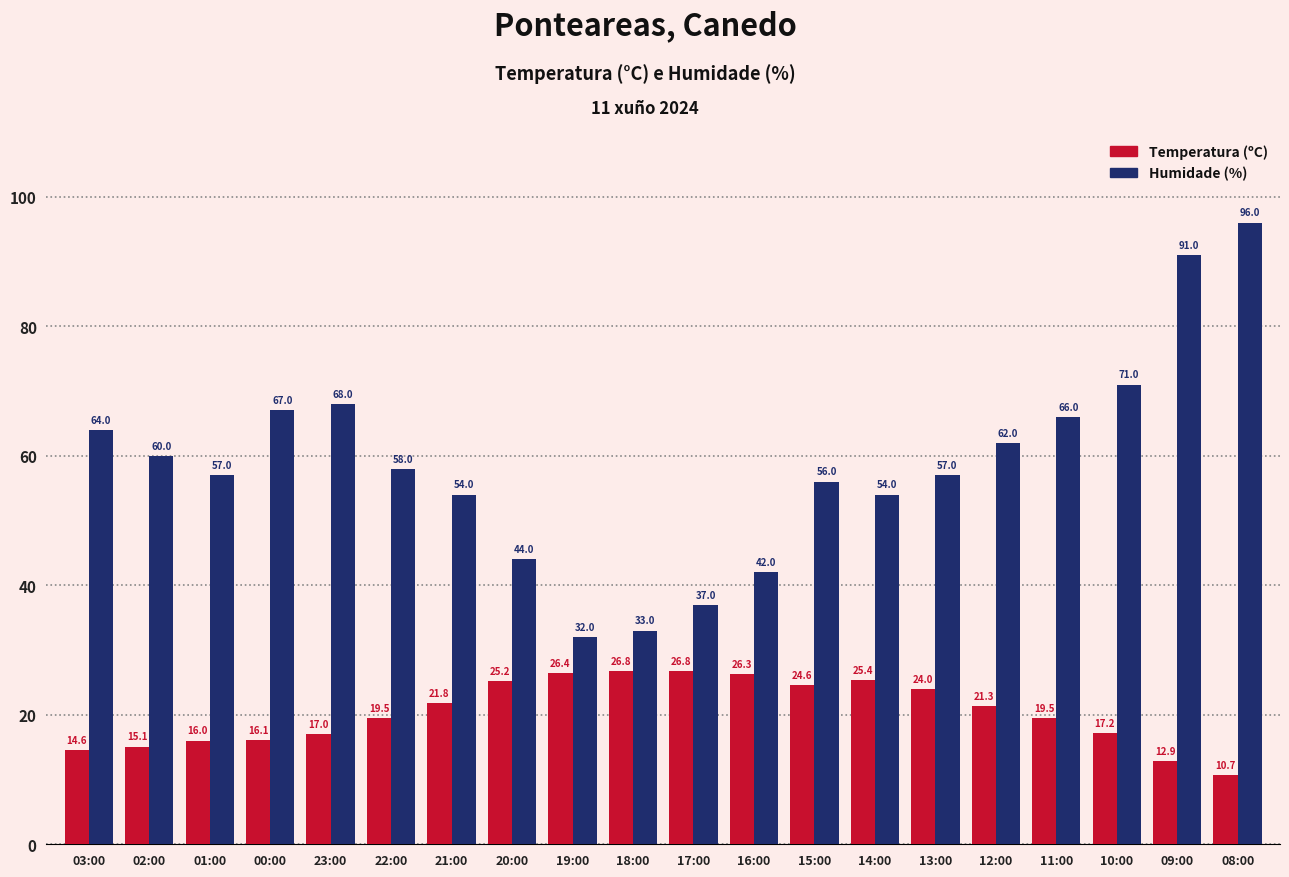

Which category has the lowest value in the Humidade (%) series?

19:00